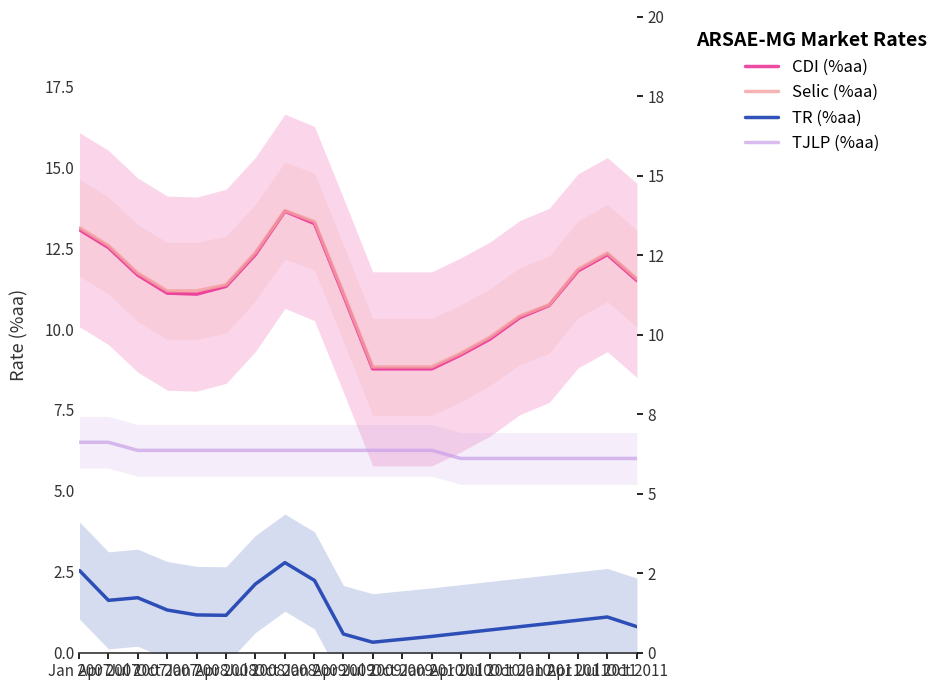

True or false: TJLP (%aa) and TR (%aa) cross at least once.

False